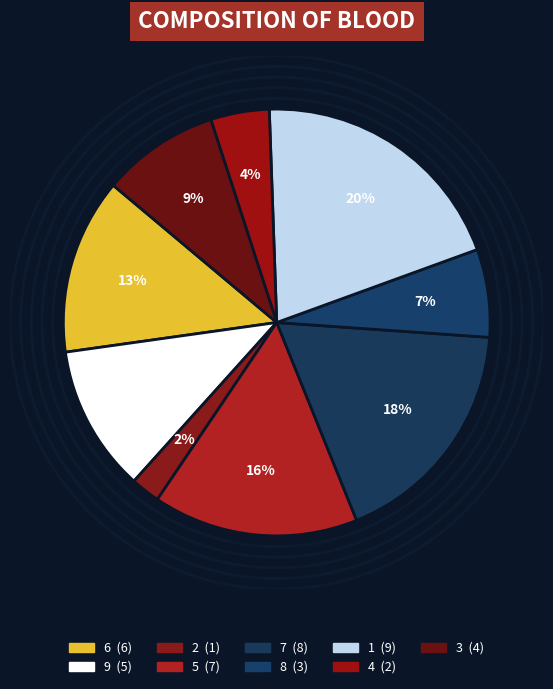

Is the sum of 6 and 7 greater than half?

No